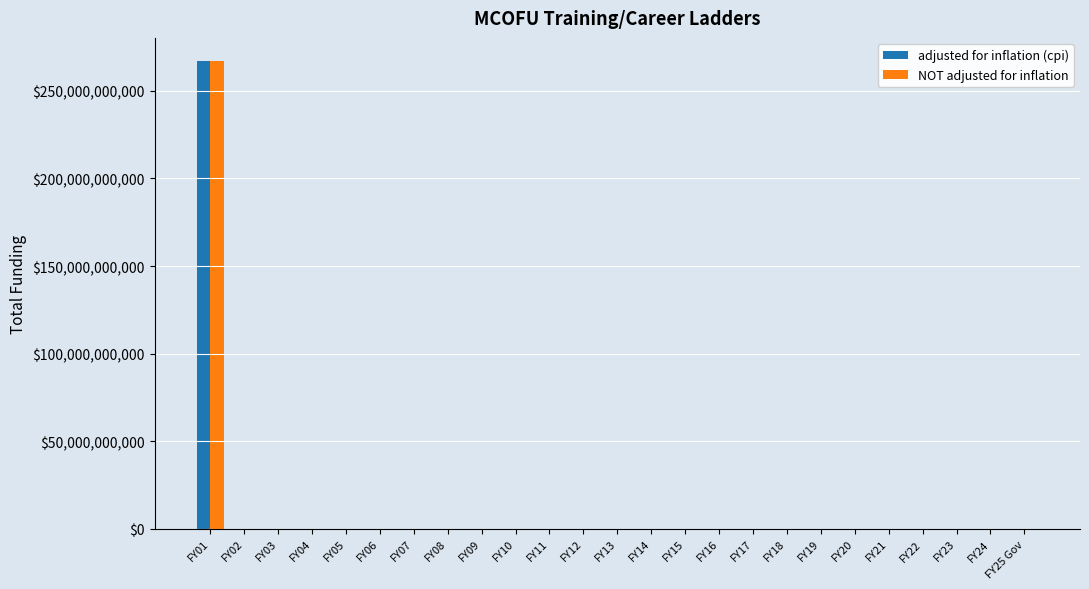

At which category is the sum across all series the highest?

FY01